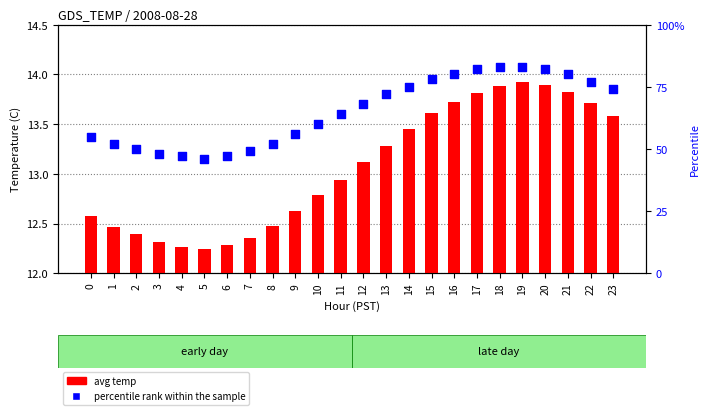

Which series has the largest Y range (max minus min)?

percentile rank within the sample